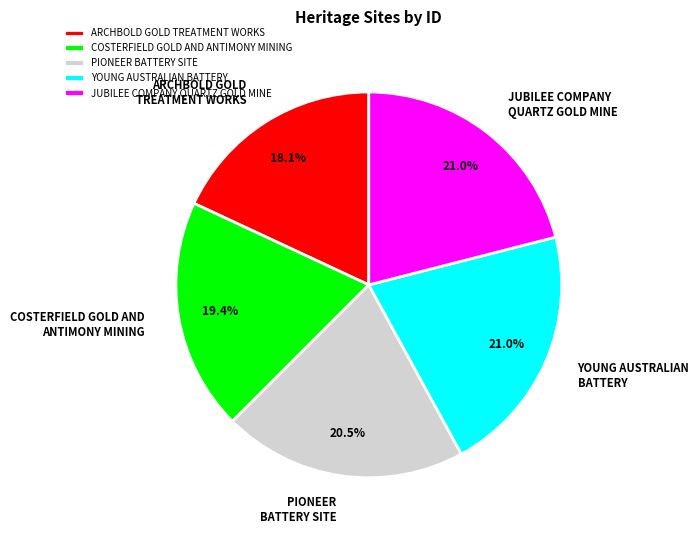

Which category has the smallest portion of the pie?

ARCHBOLD GOLD TREATMENT WORKS